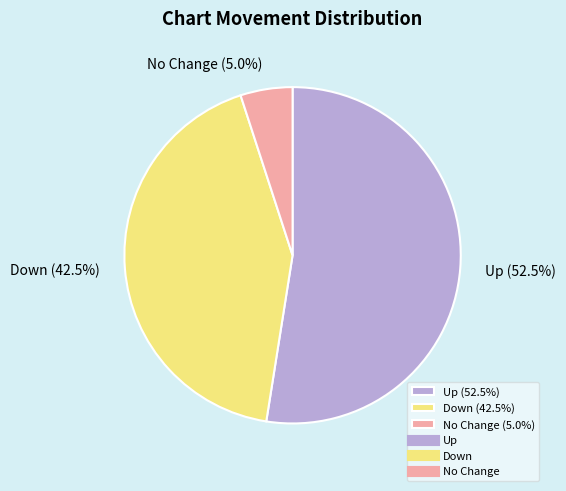

How many slices are in this pie chart?

3